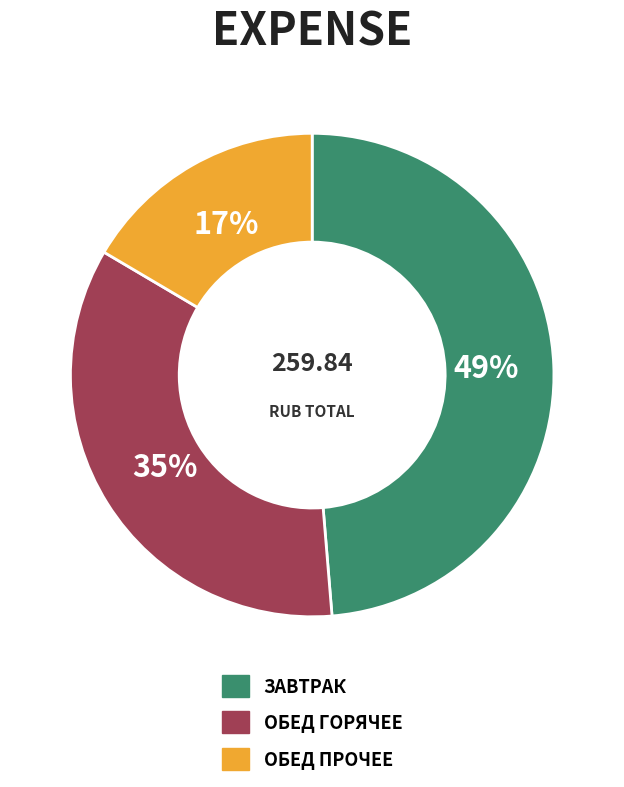

To the nearest percent, what is the average slice percentage?

33%